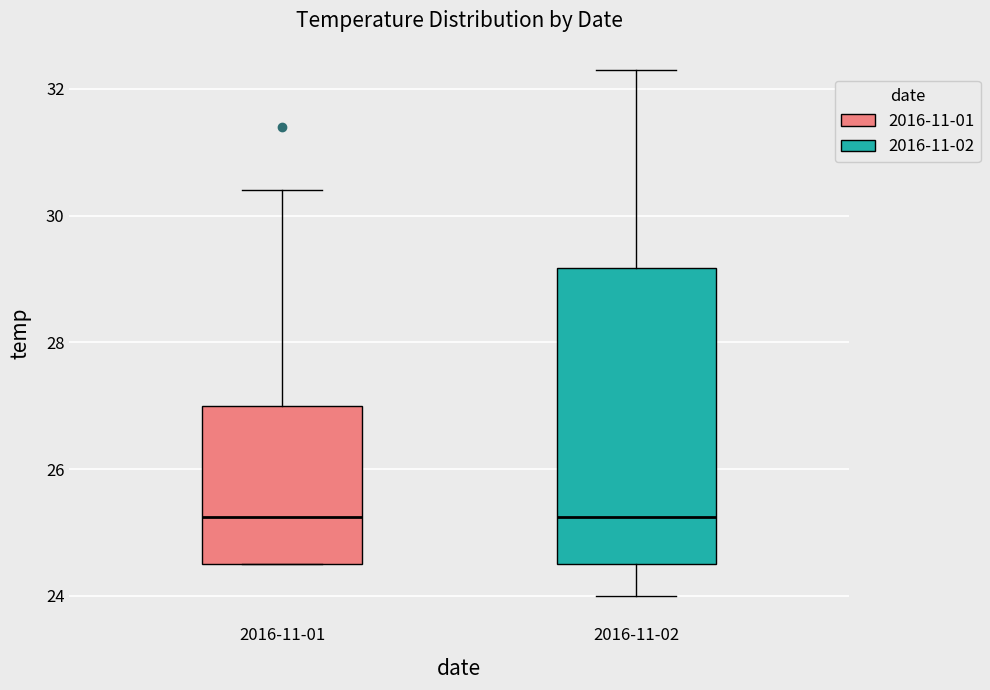

Reading left to right, transcribe this box plot: for each box, give where its median line is, the range the box spans, and where its two whiskers end, as read against the y-axis. The values are not printed on the chart, so give them approximately, as read against the axis.

2016-11-01: median 25.2, box 24.6 to 27.0, whiskers 24.6 to 30.4
2016-11-02: median 25.2, box 24.6 to 29.2, whiskers 24.0 to 32.4